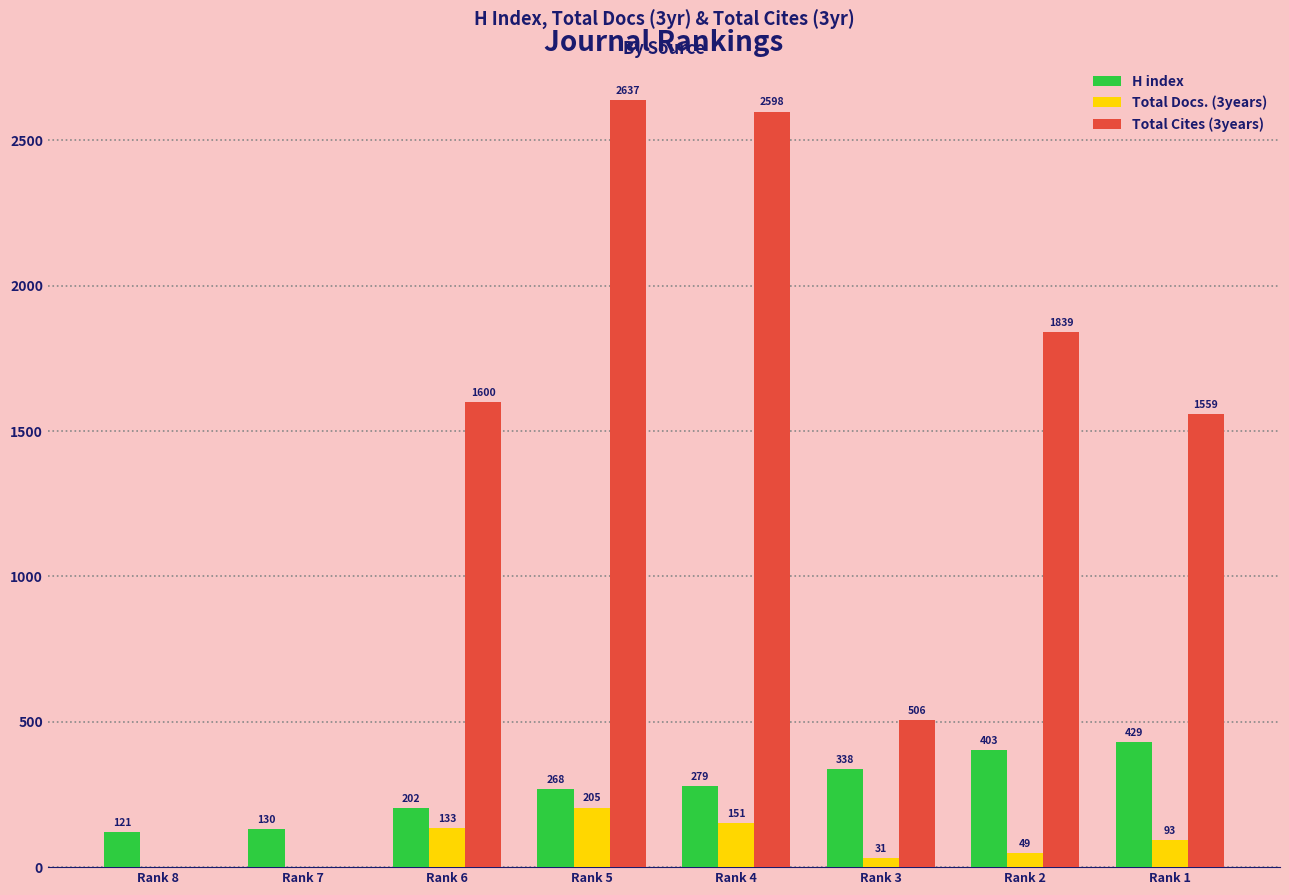

What is the sum of the Total Docs. (3years) values at Rank 2 and Rank 4?

200